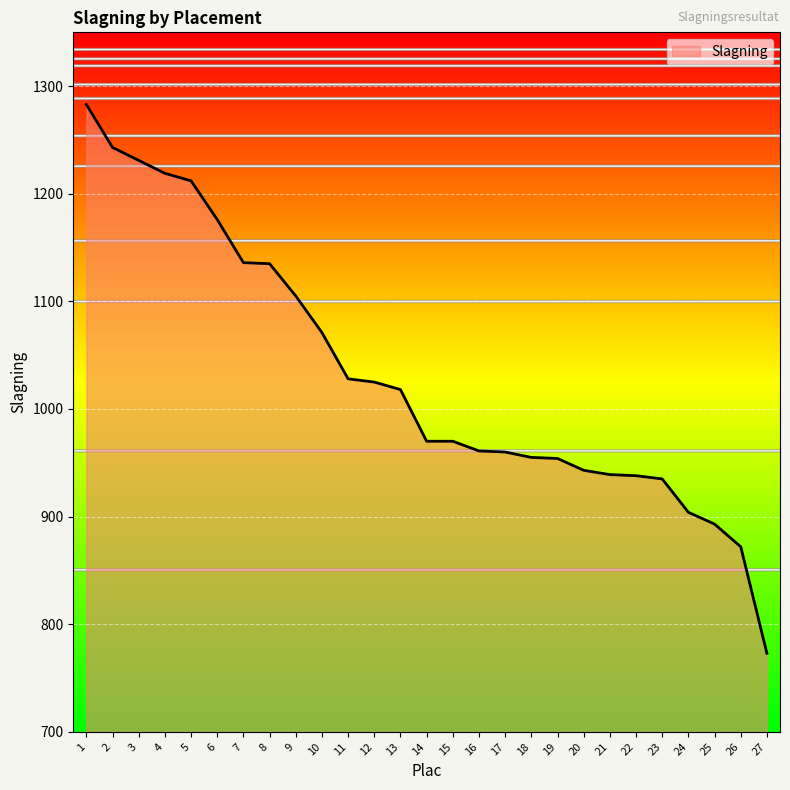

Approximately how many times larger is the value at 27 compared to 6?

0.7